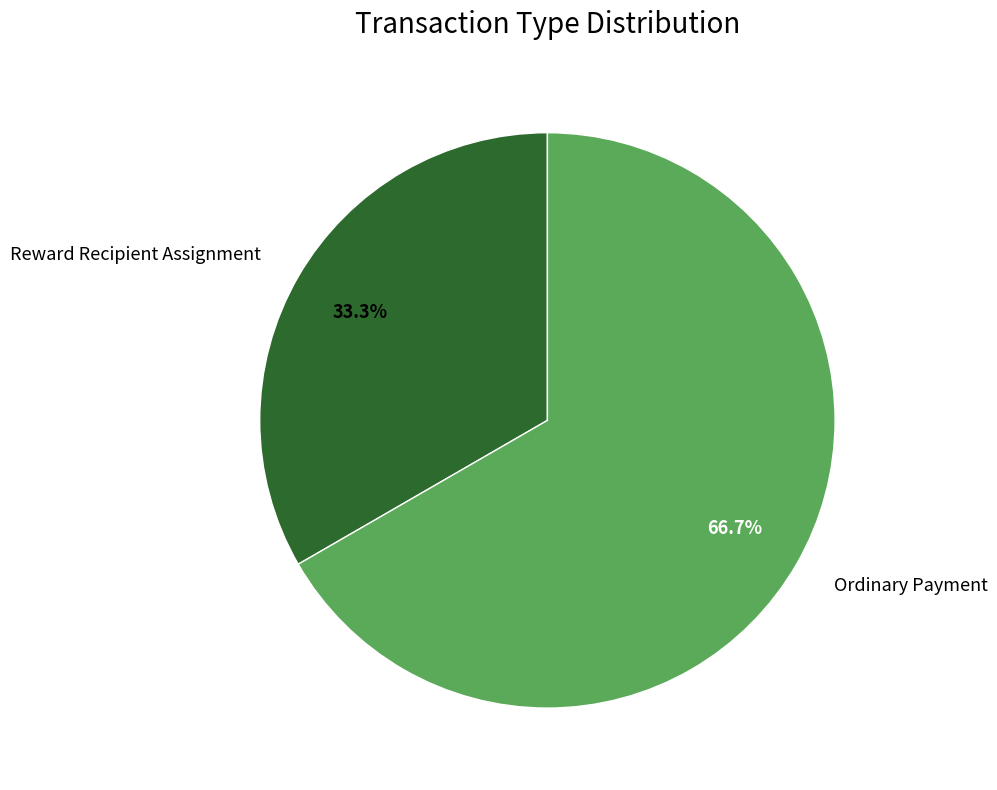

To the nearest percent, what percentage of the pie is Reward Recipient Assignment?

33%